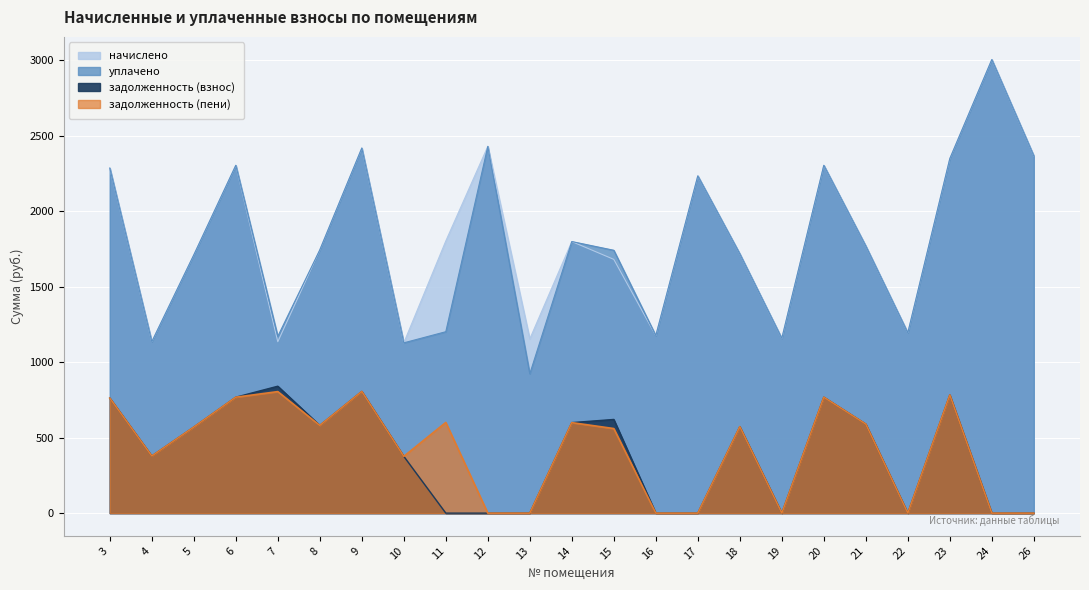

At which category does the chart reach its peak across all series?

24